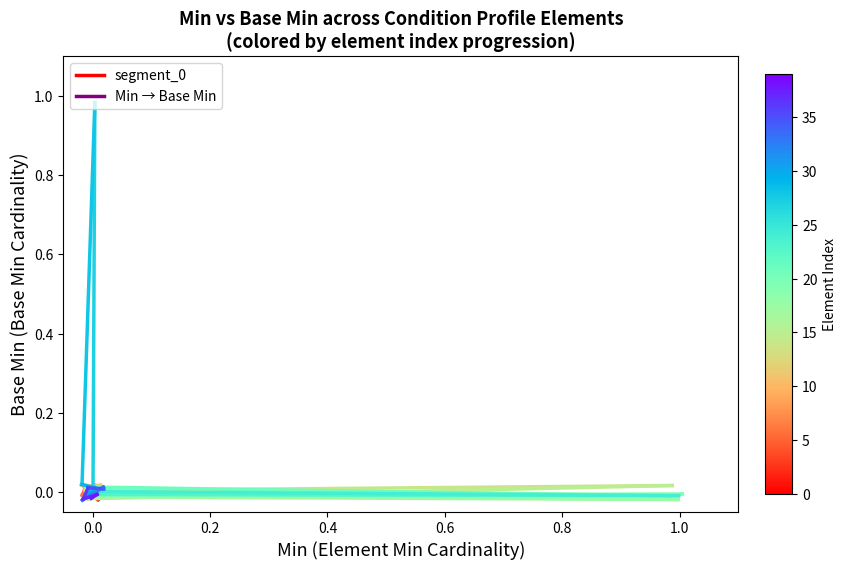

True or false: the data shows -0.0 at −0.2.

False